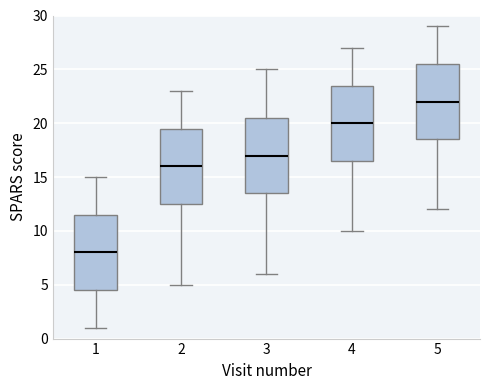

Which box has the lowest median line?

1